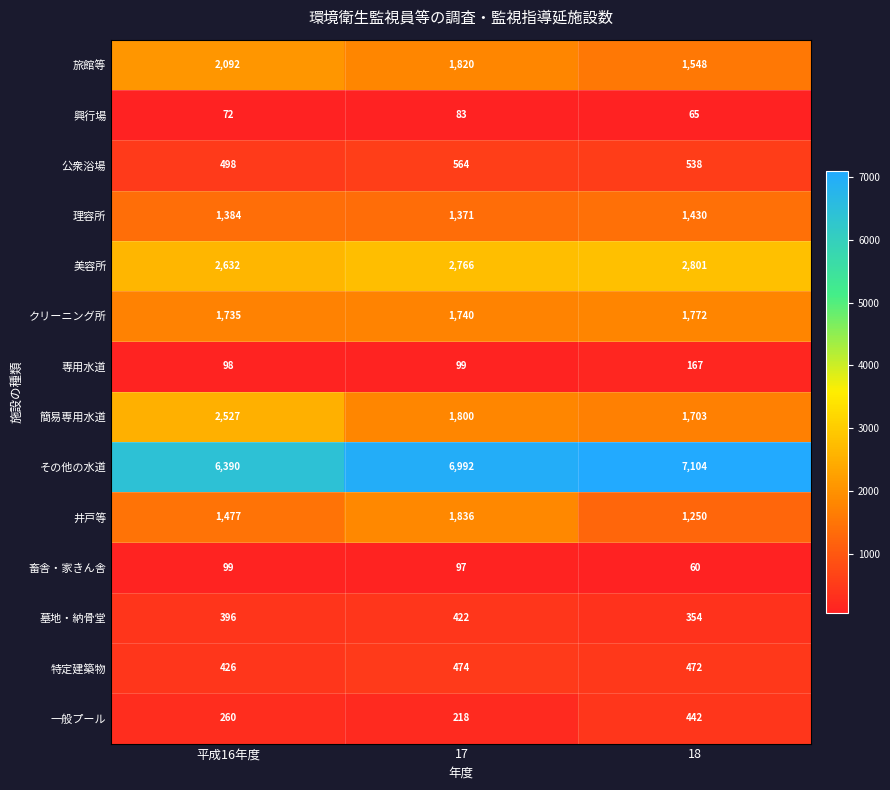

What is the average value of the 井戸等 series?

1521